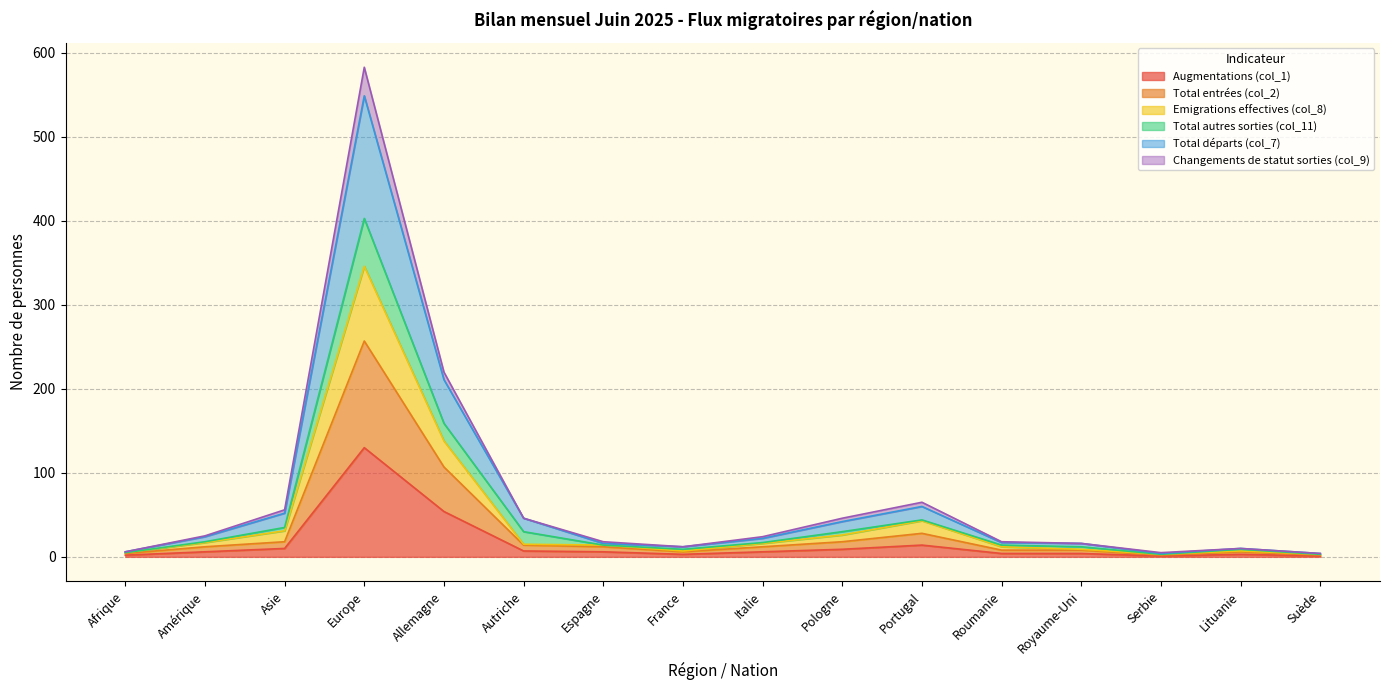

Which category has the highest value in the Augmentations (col_1) series?

Europe